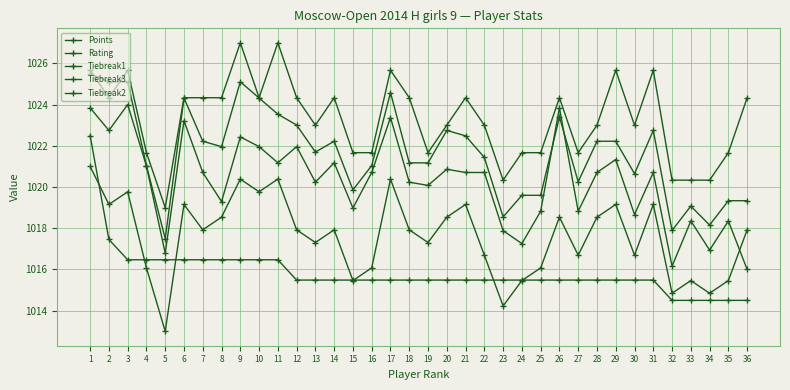

What is the average value of the Tiebreak2 series?

1023.3